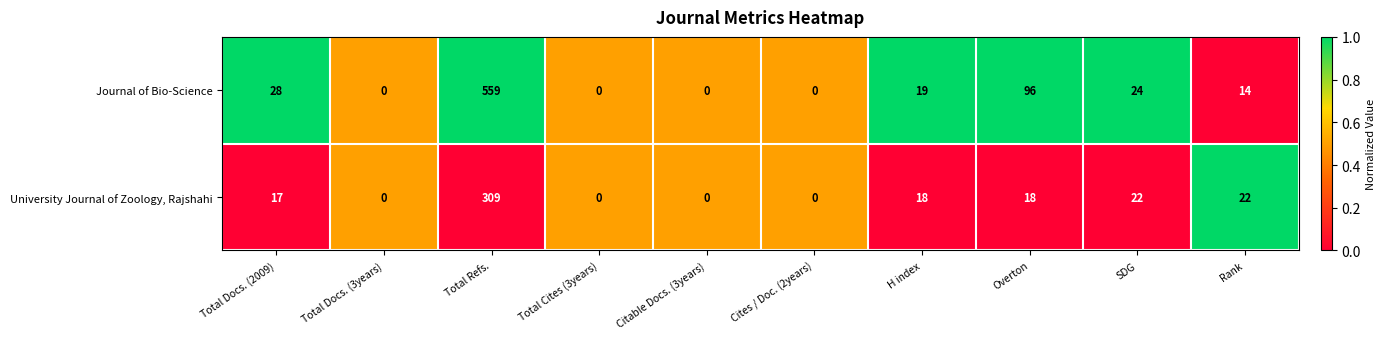

Which series has the largest total across all categories?

Journal of Bio-Science